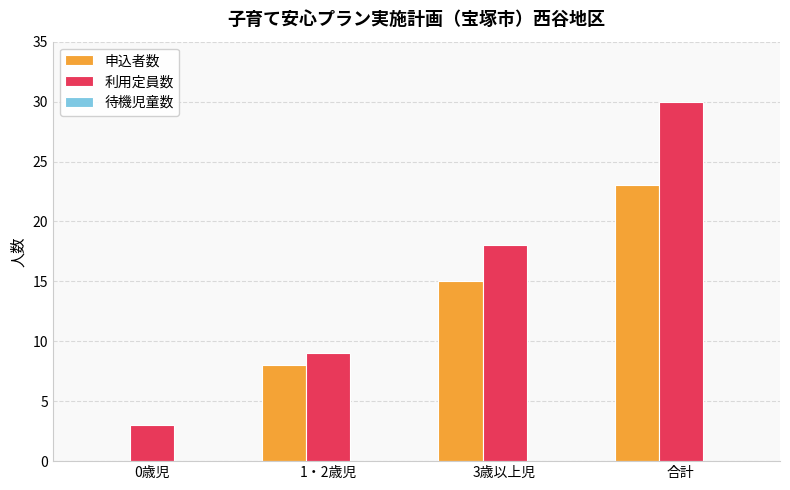

Is the value of 利用定員数 at 3歳以上児 greater than the value of 申込者数 at 1・2歳児?

Yes